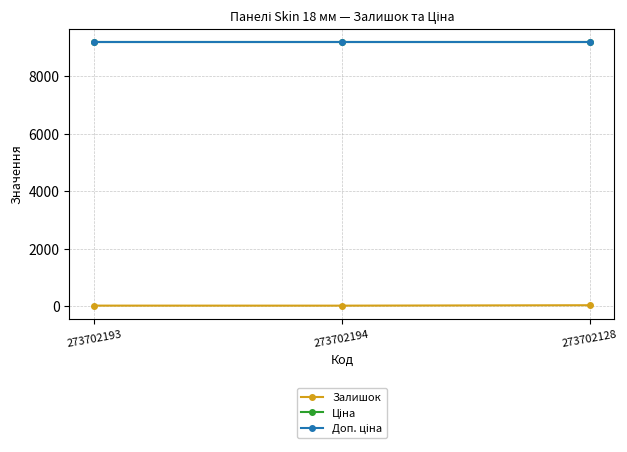

Is this an area chart (filled region under the line)?

No